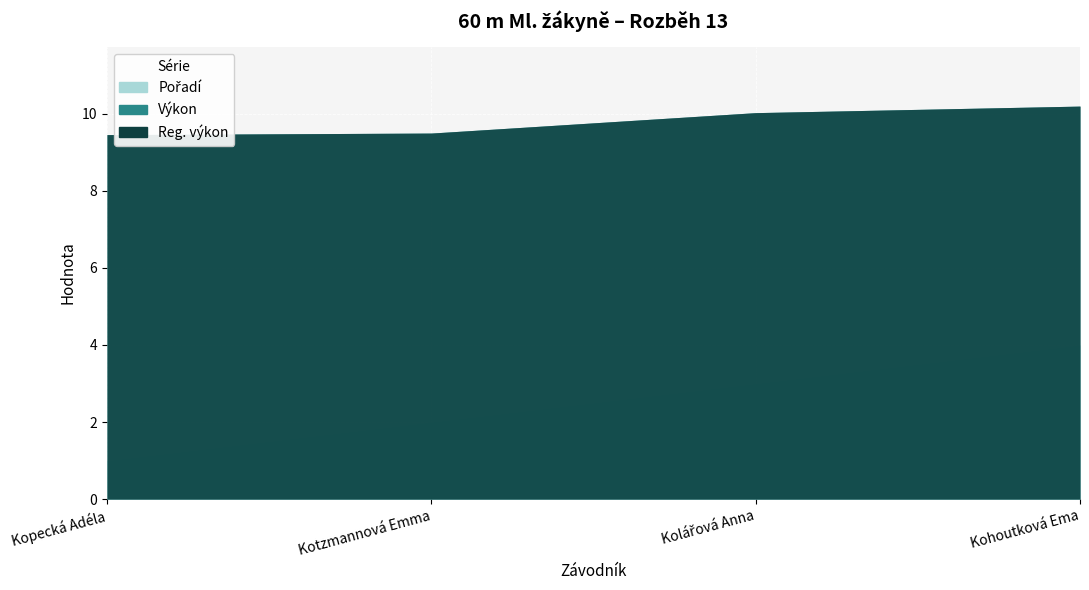

At how many categories does at least one series exceed 7?

4